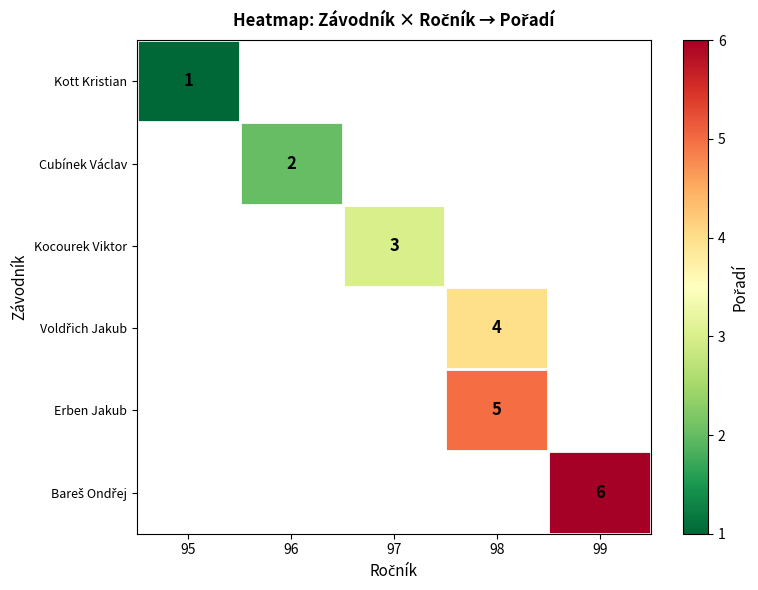

Is it true that Kott Kristian equals 1 at 95?

True